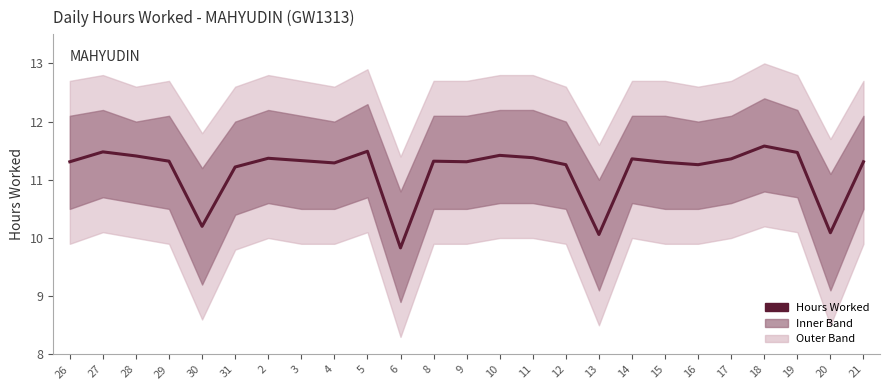

Rank the categories by value from highest to lowest.

18, 5, 27, 19, 10, 28, 11, 2, 14, 17, 3, 29, 8, 26, 9, 21, 15, 4, 12, 16, 31, 30, 20, 13, 6